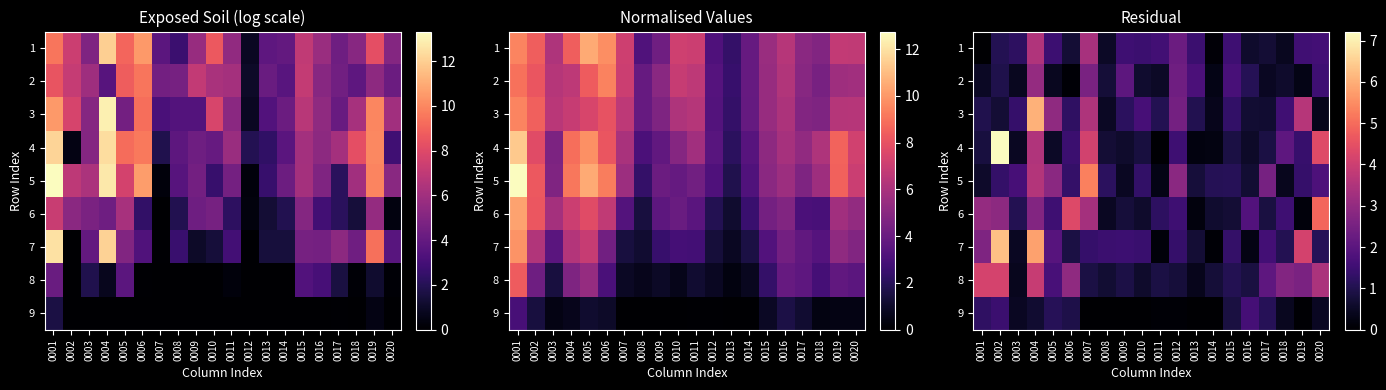

True or false: 8 has a value of 0.4 at 0013.

True